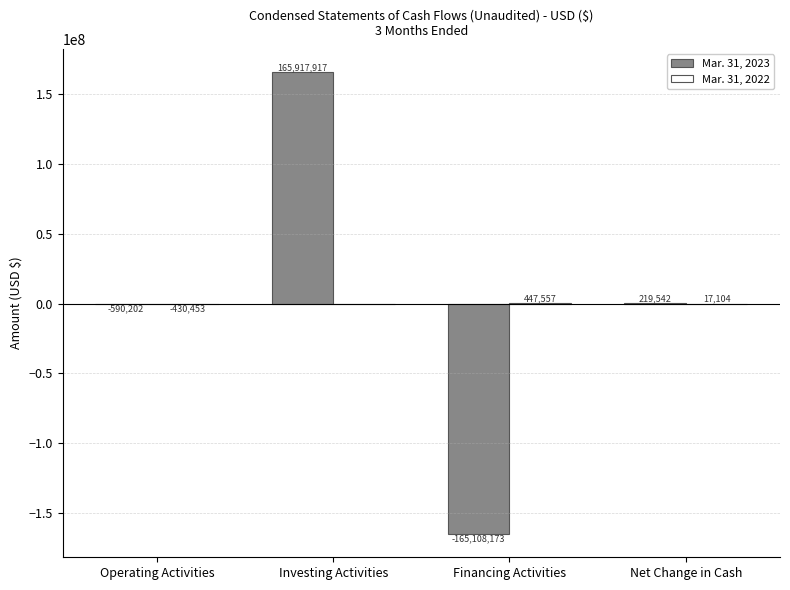

Which series changed the most between Investing Activities and Financing Activities?

Mar. 31, 2023